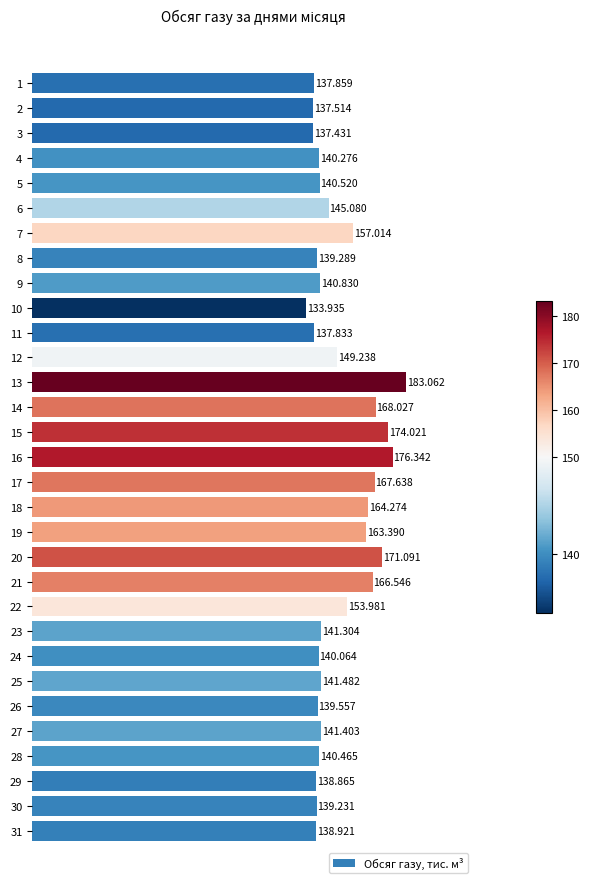

What is the difference between the maximum and minimum values?

49.1